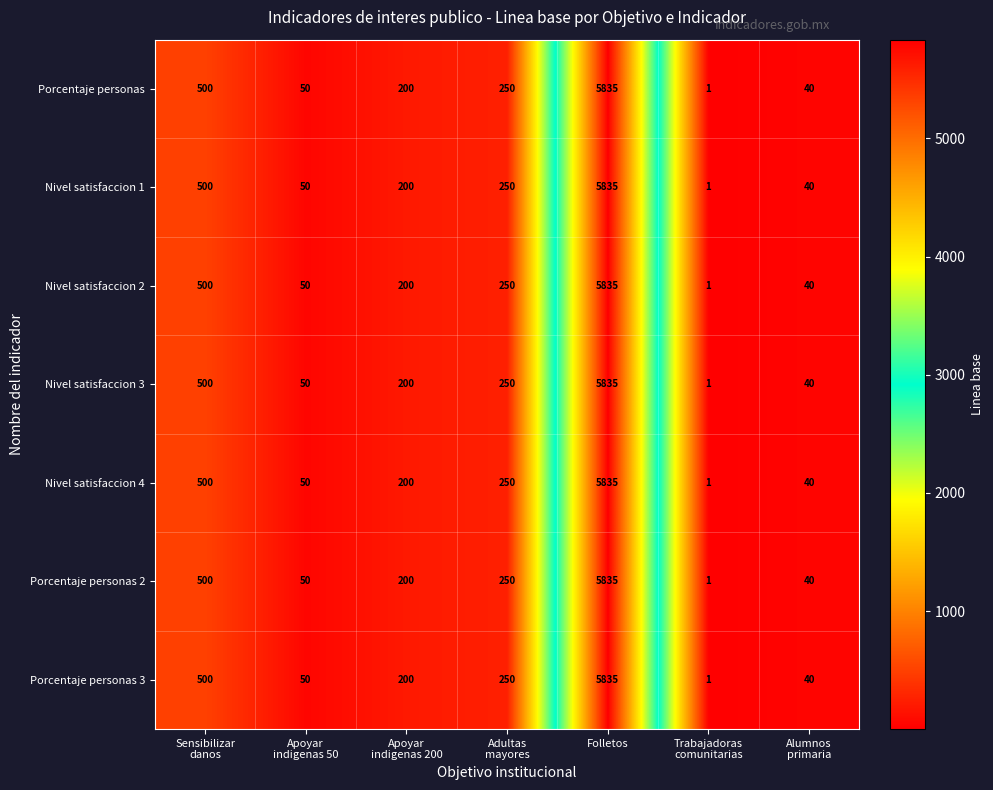

The value of Nivel satisfaccion 2 at Folletos is 5835. True or false?

True